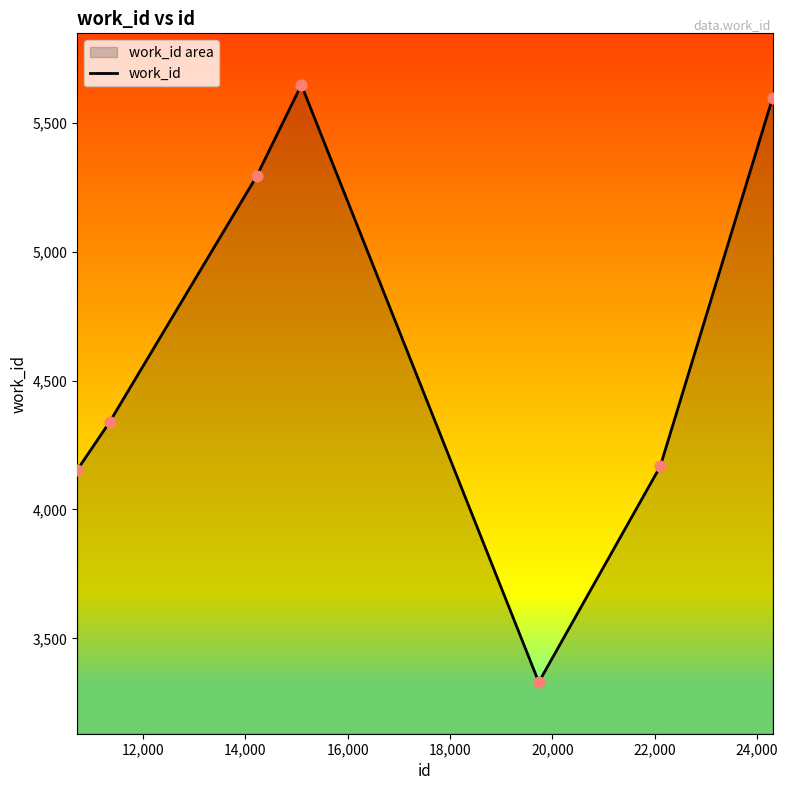

What is the smallest value displayed?

3330